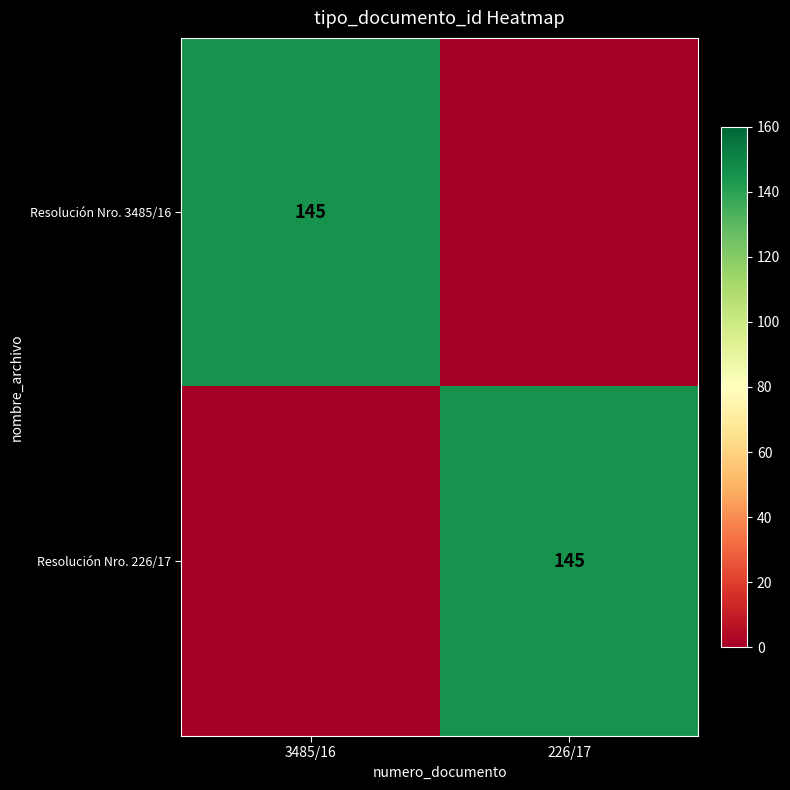

What is the total value across all series at 3485/16?

145